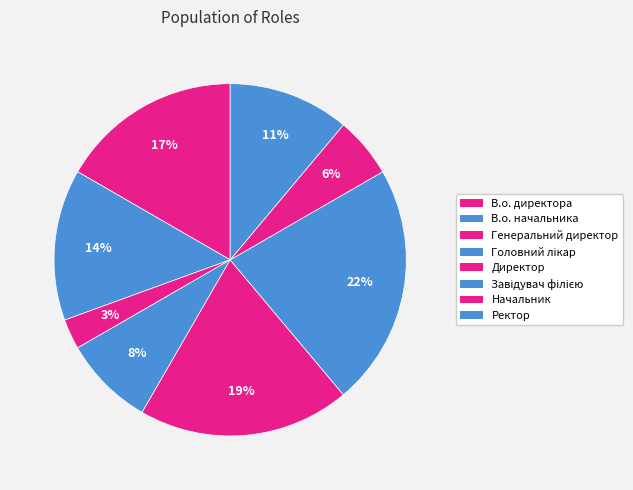

What is the smallest slice in the pie chart?

Генеральний директор